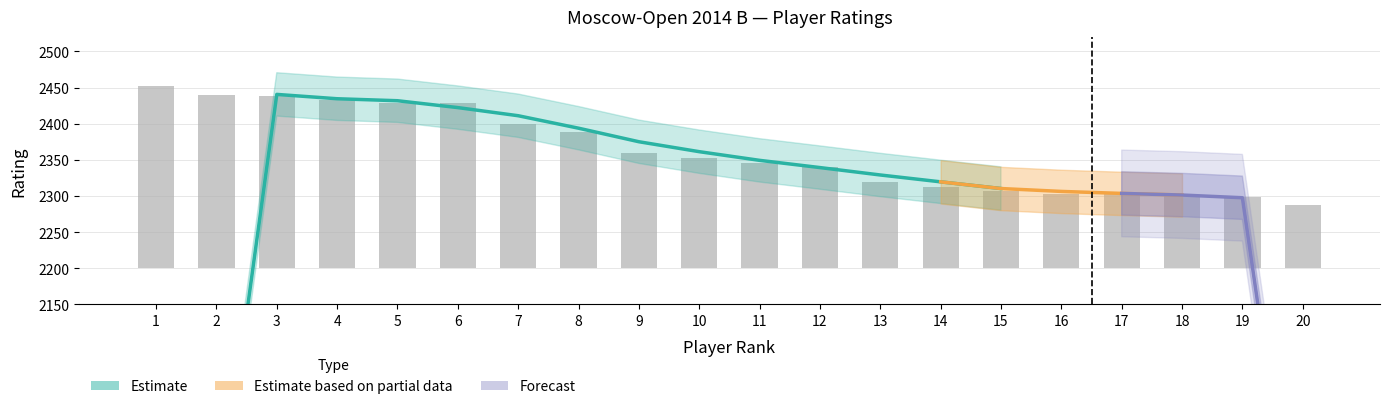

List the labels in order of value, largest first.

1, 2, 3, 4, 5, 6, 7, 8, 9, 10, 11, 12, 13, 14, 15, 16, 17, 18, 19, 20